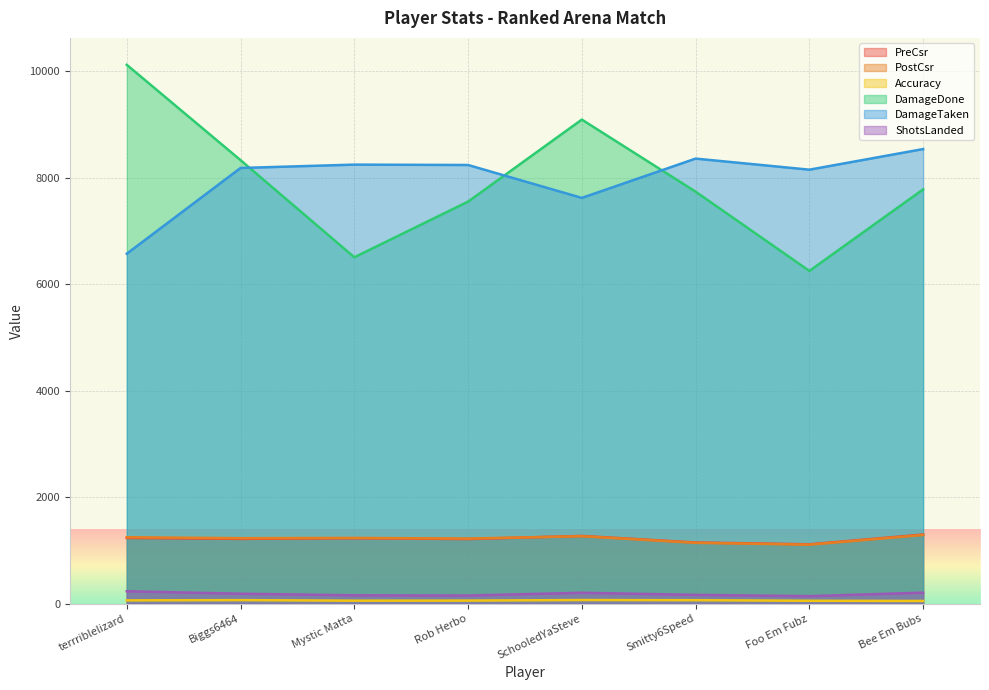

What is the difference between the ShotsLanded values at Mystic Matta and Biggs6464?

30.0